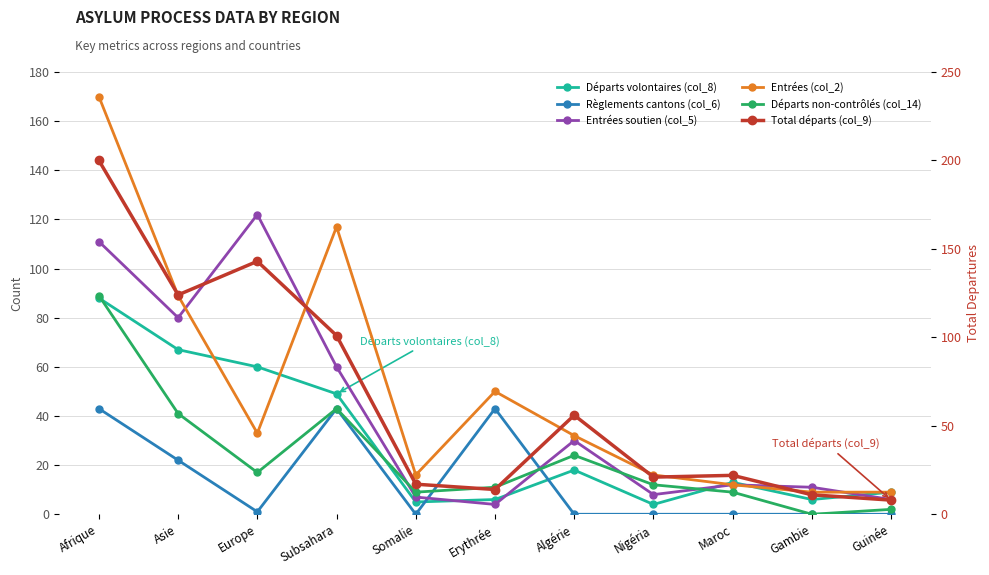

How many times do Départs volontaires (col_8) and Entrées (col_2) cross each other?

4